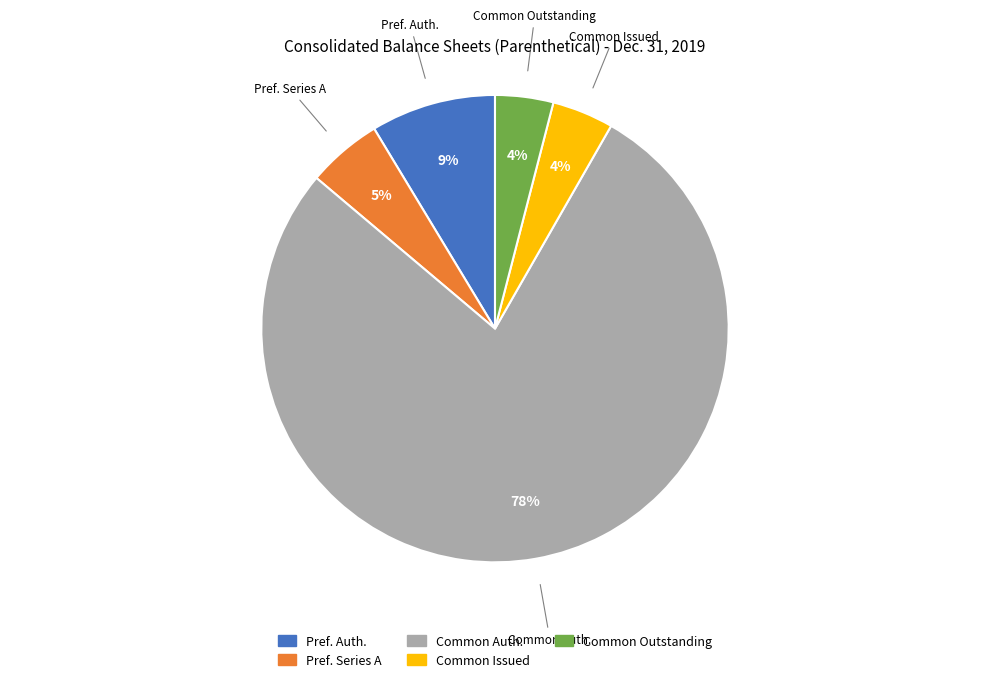

To the nearest percent, what percentage of the pie is Common Outstanding?

4%